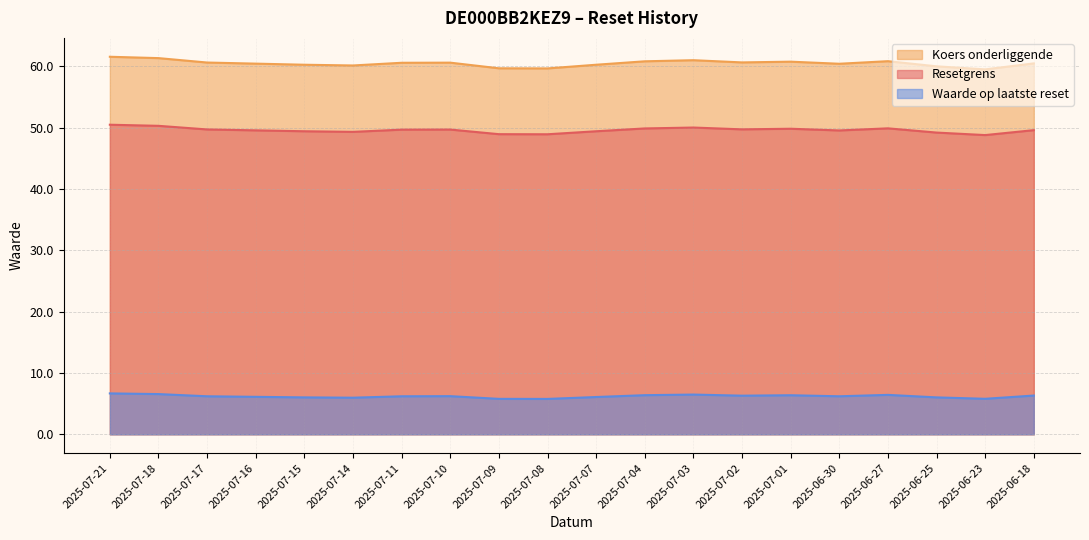

True or false: Waarde op laatste reset has a value of 8.6 at 2025-07-16.

False